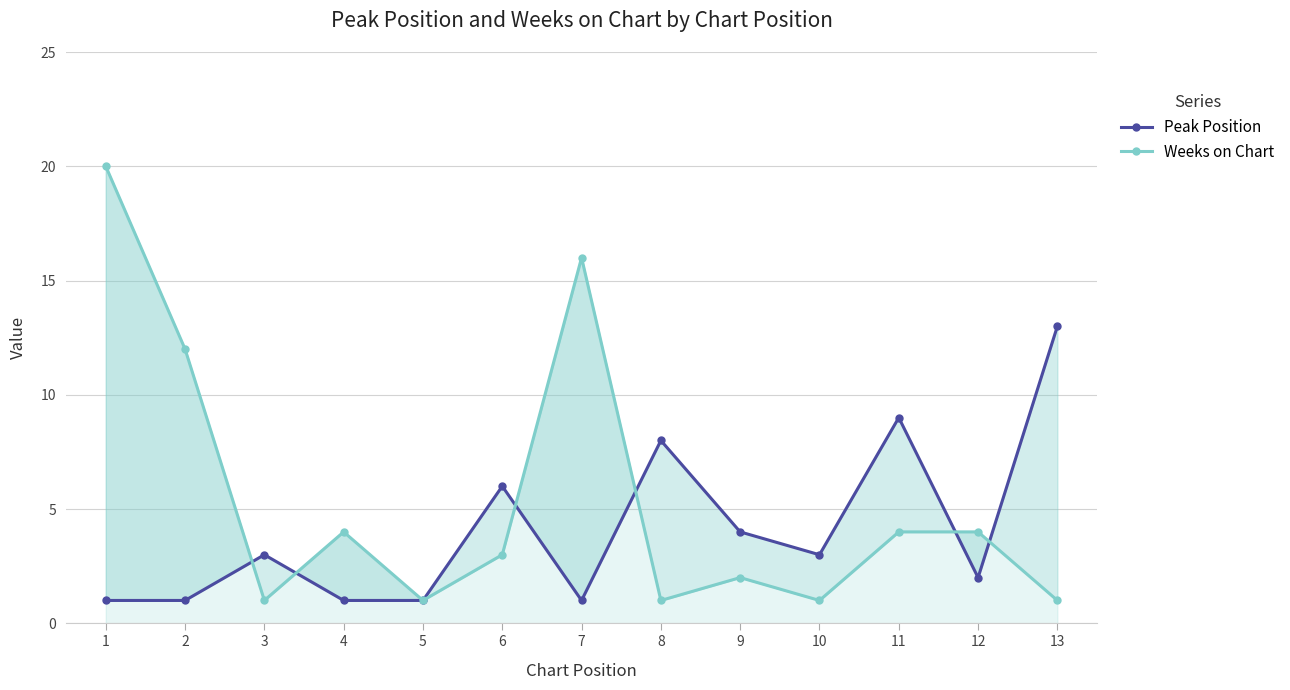

Reading right to left, extract all data points from this chart.

Peak Position: 13=13	12=2	11=9	10=3	9=4	8=8	7=1	6=6	5=1	4=1	3=3	2=1	1=1
Weeks on Chart: 13=1	12=4	11=4	10=1	9=2	8=1	7=16	6=3	5=1	4=4	3=1	2=12	1=20